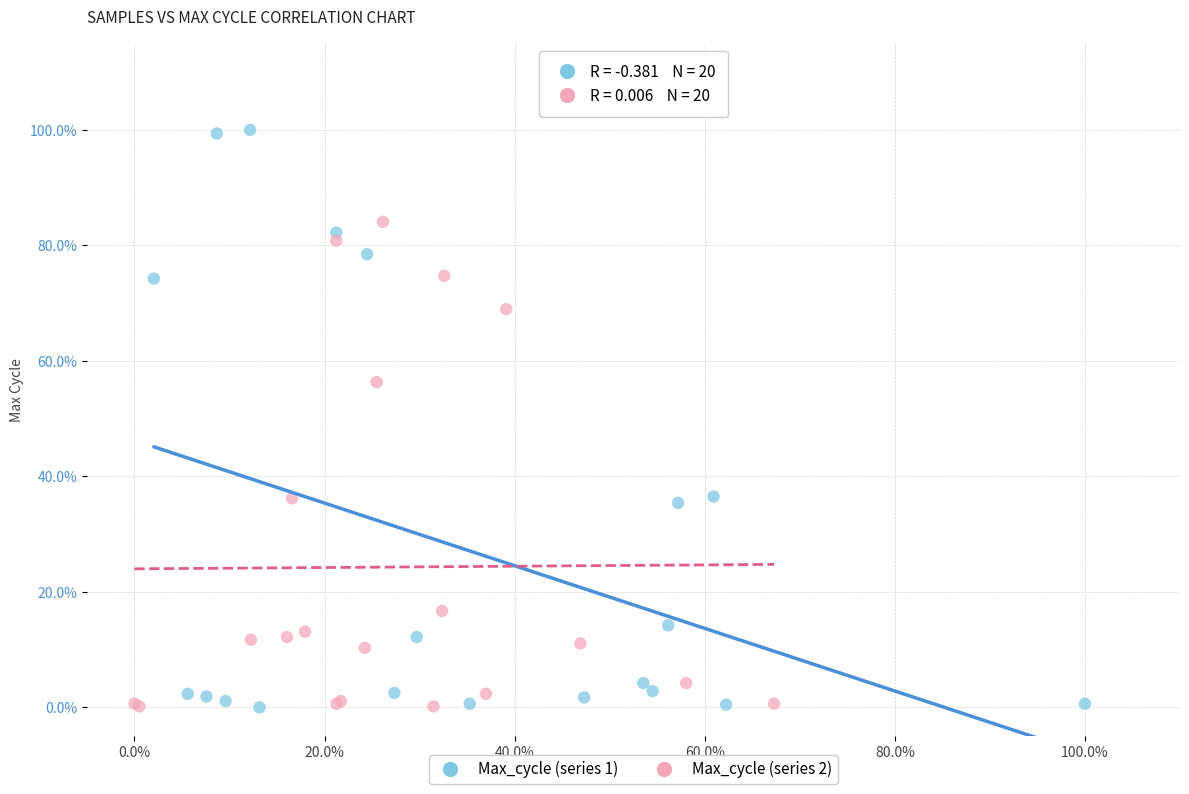

Which series has the largest Y range (max minus min)?

Max_cycle (series 1)